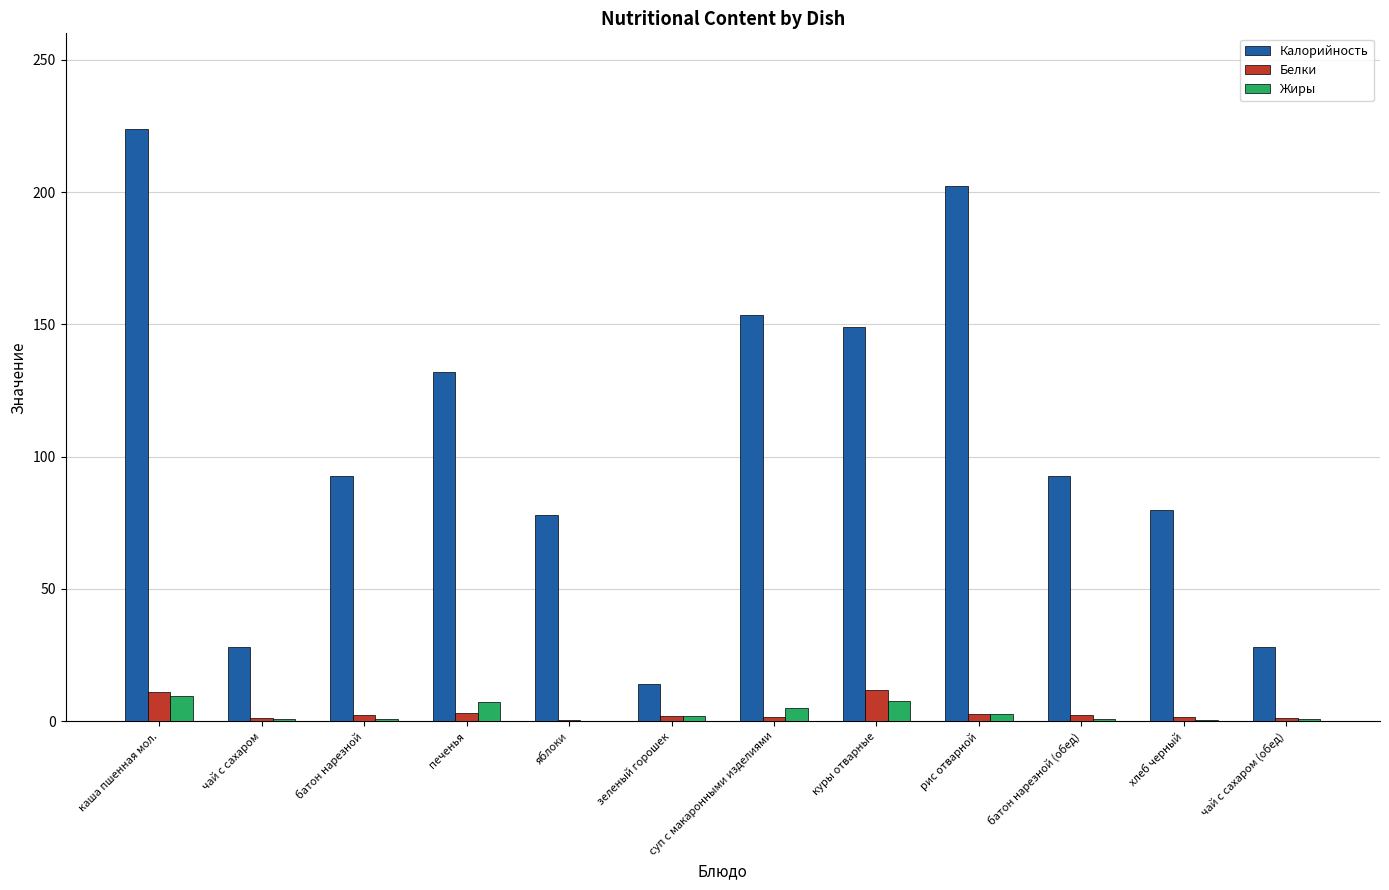

What is the sum of all Жиры values?

38.9